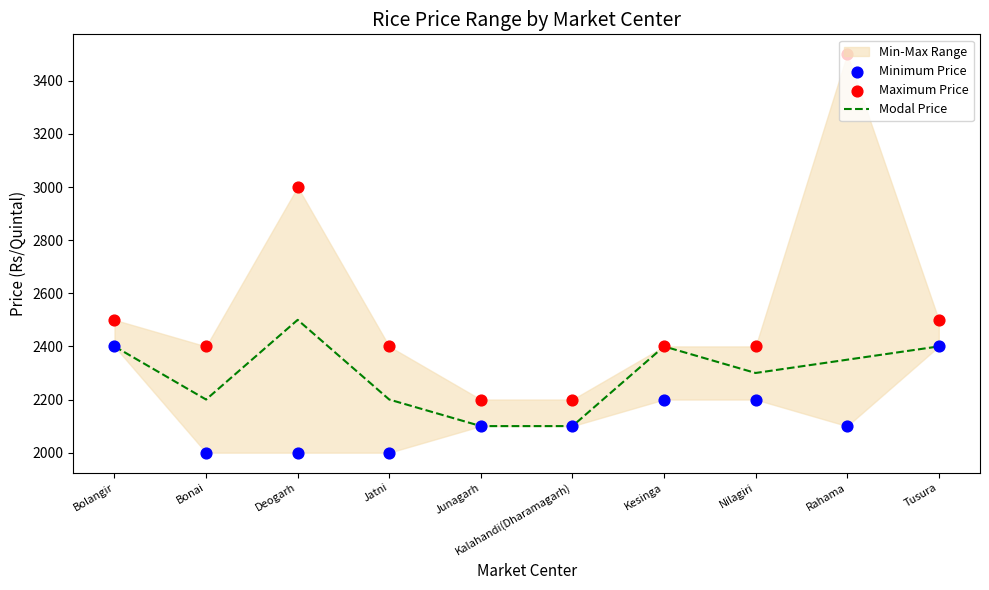

At which category is the sum across all series the highest?

Rahama